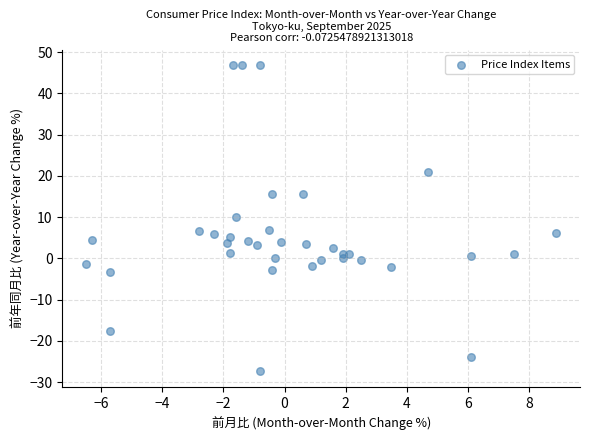

What Y value in the scatter plot is closest to 9?

10.0